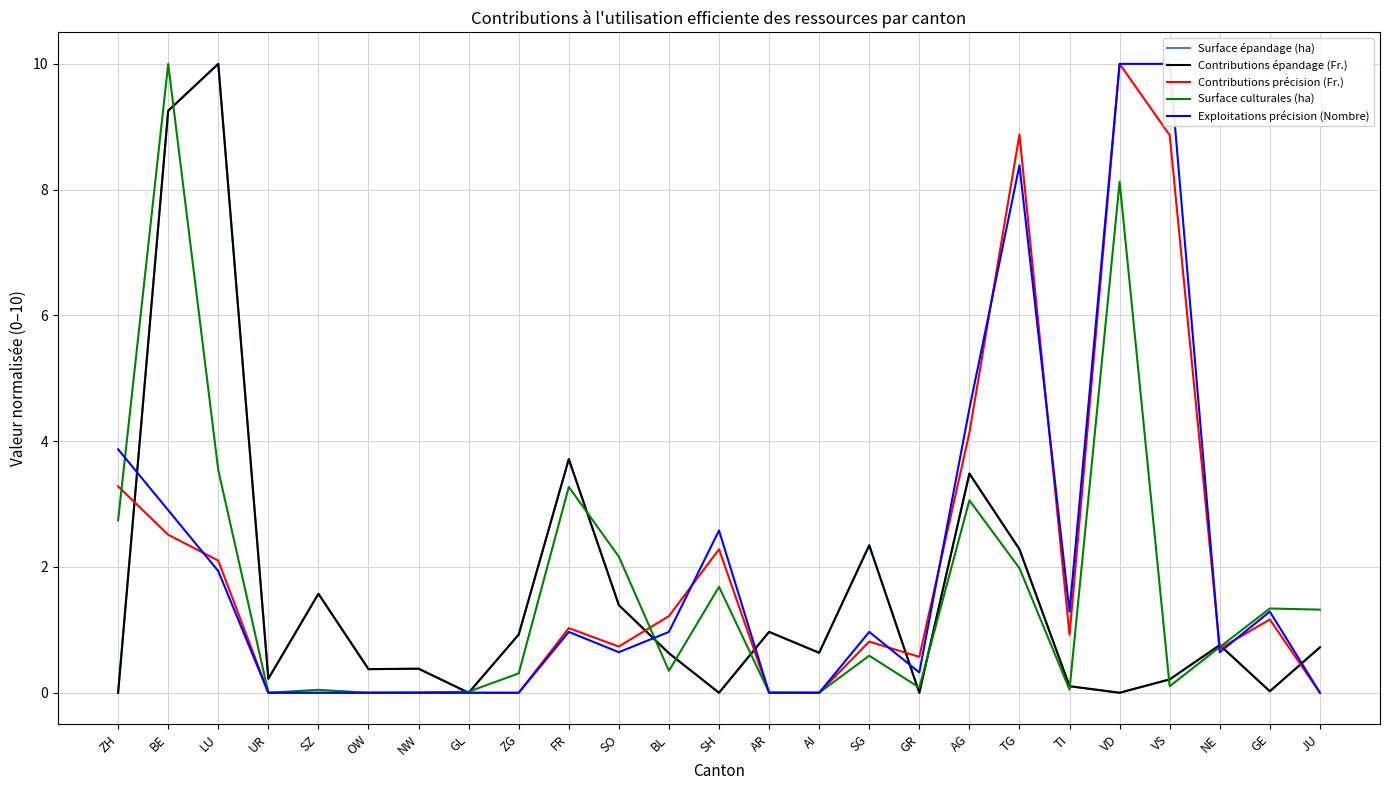

At which label is Surface culturales (ha) closest to 5?

LU